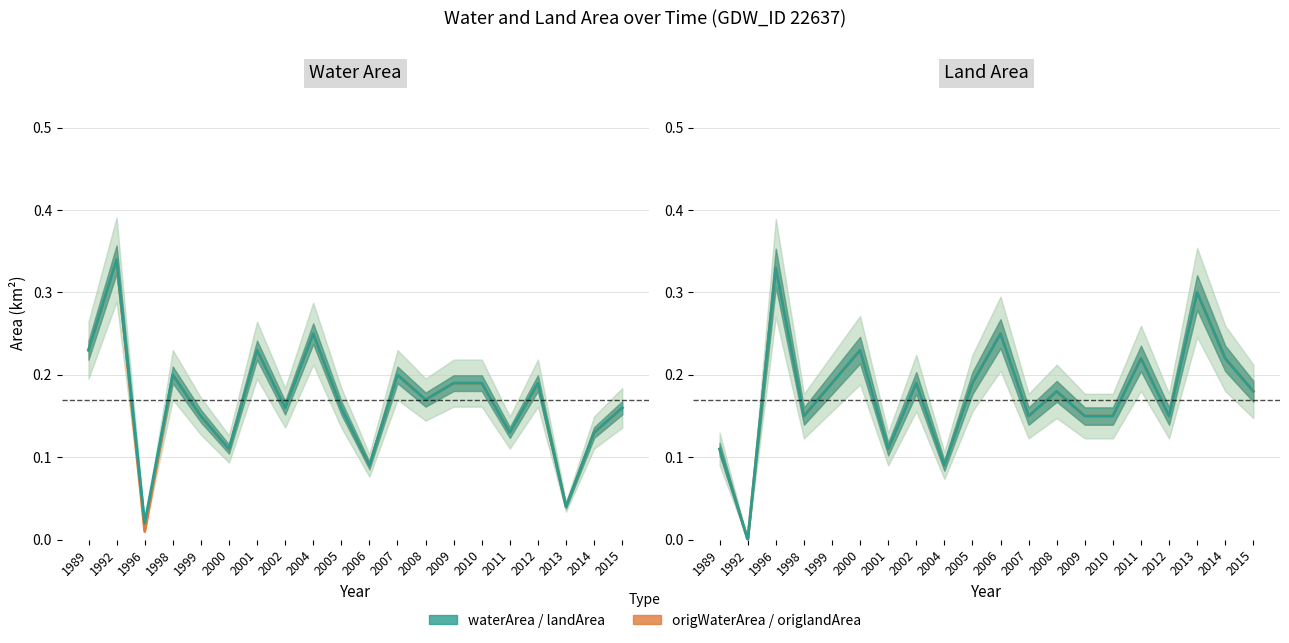

At which label does origlandArea reach its peak?

1996